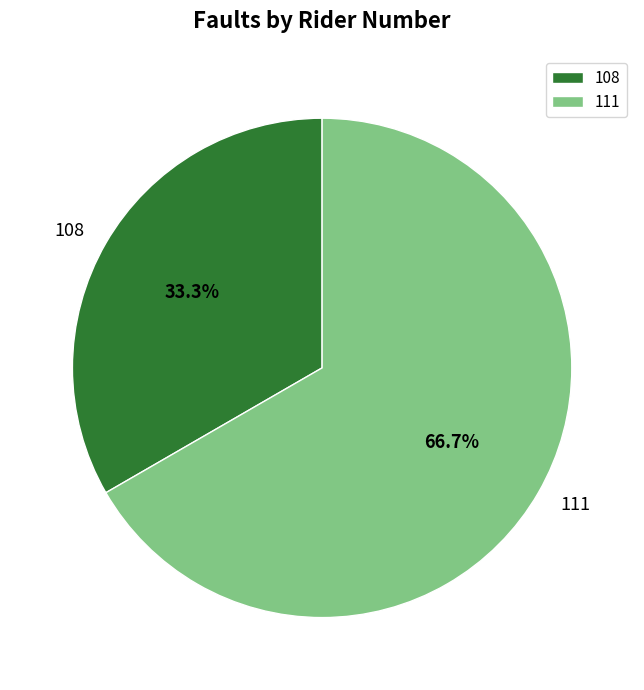

How many segments does this pie chart have?

2